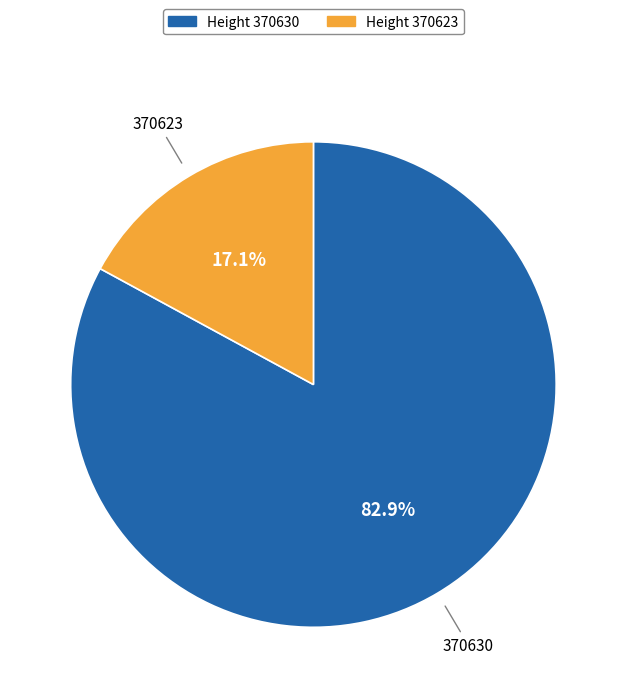

To the nearest percent, what is the difference between the largest and smallest slice percentages?

66%